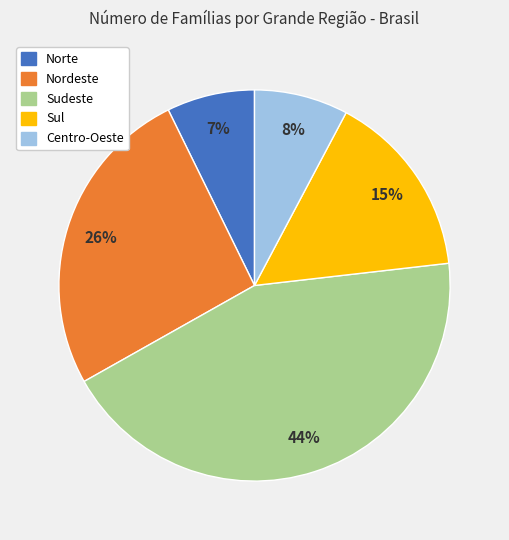

To the nearest percent, what is the average slice percentage?

20%